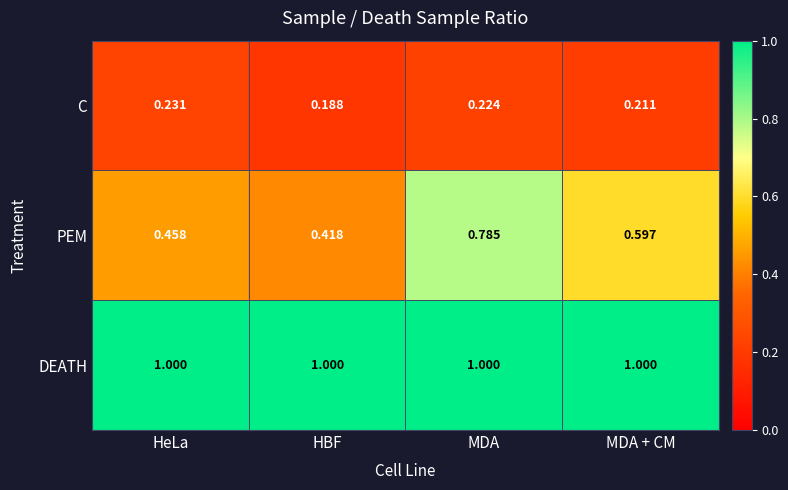

Rank the series by their average value, from lowest to highest.

C, PEM, DEATH